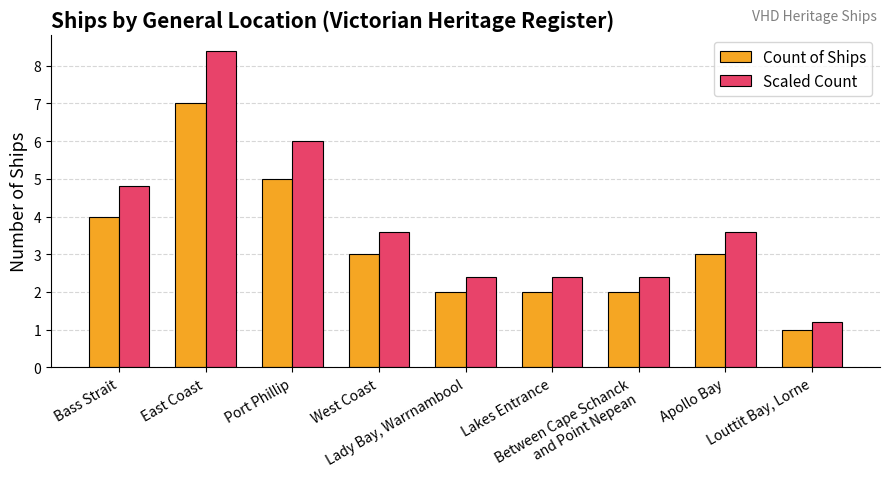

What is the label of the 8th bar from the right?

East Coast